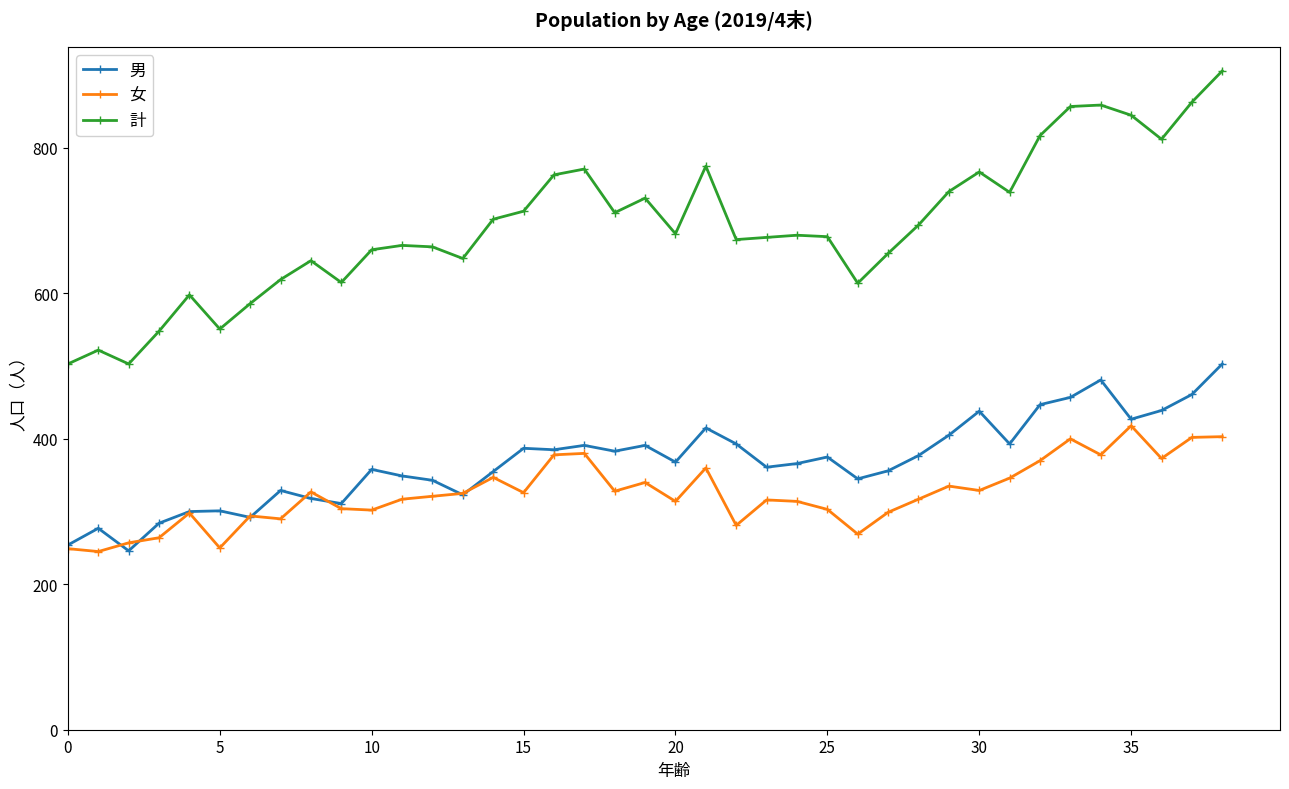

True or false: 計 and 男 cross at least once.

False